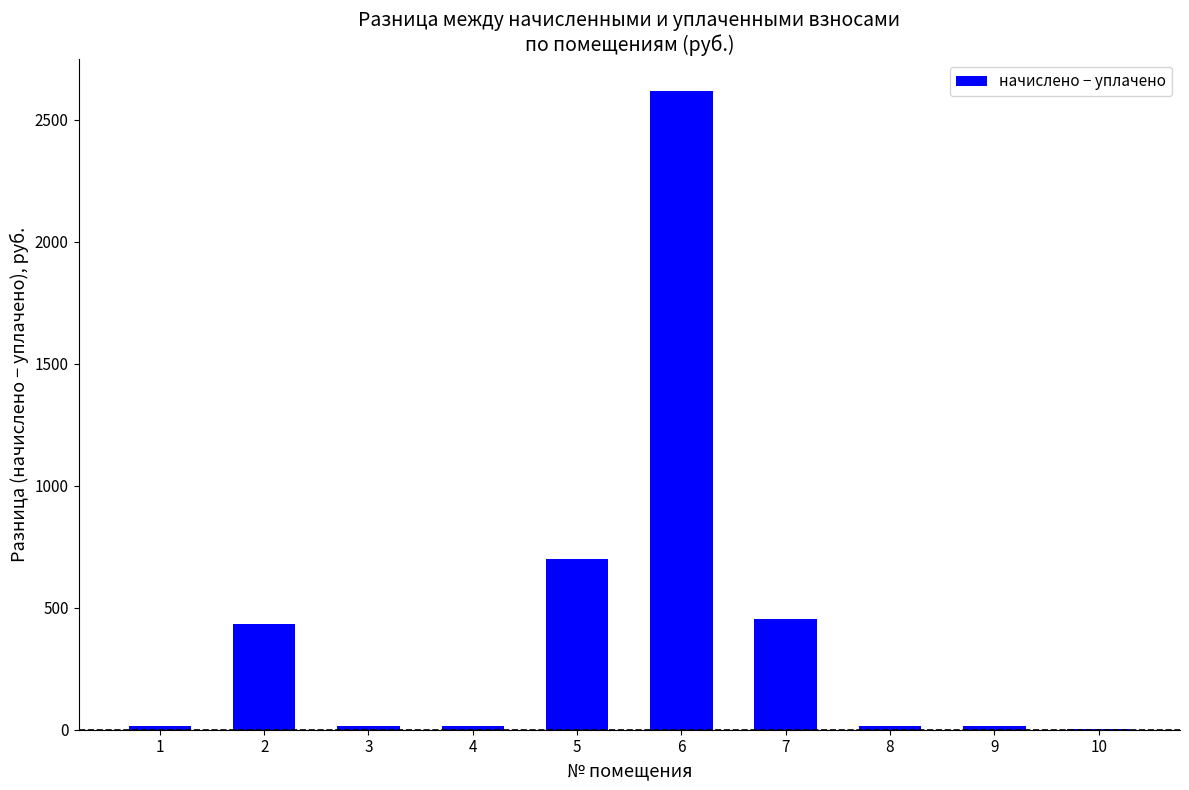

Approximately how many times larger is the value at 6 compared to 5?

3.7